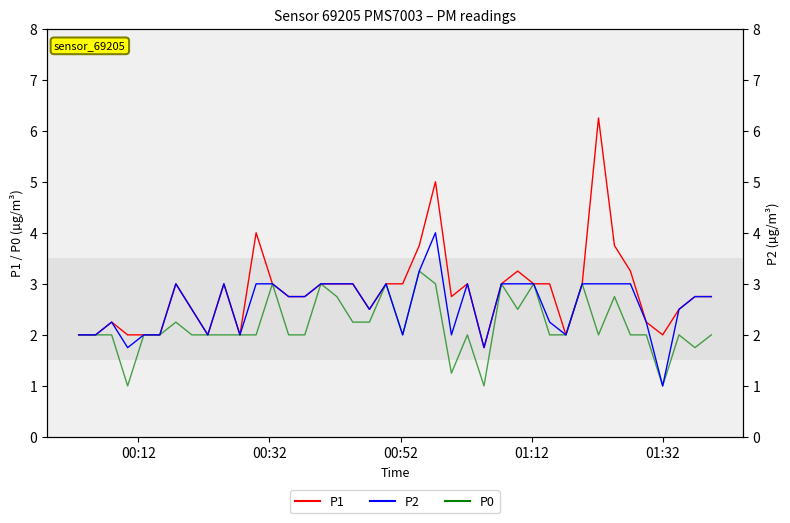

What is the maximum value shown in the chart?

6.2